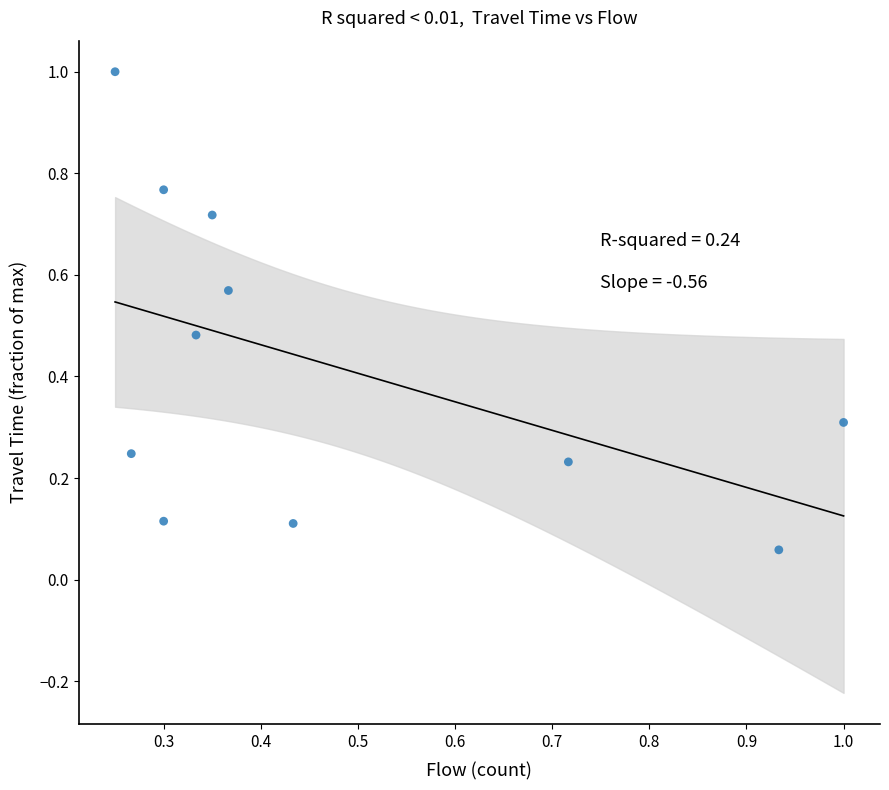

What is the average Y value?

0.4